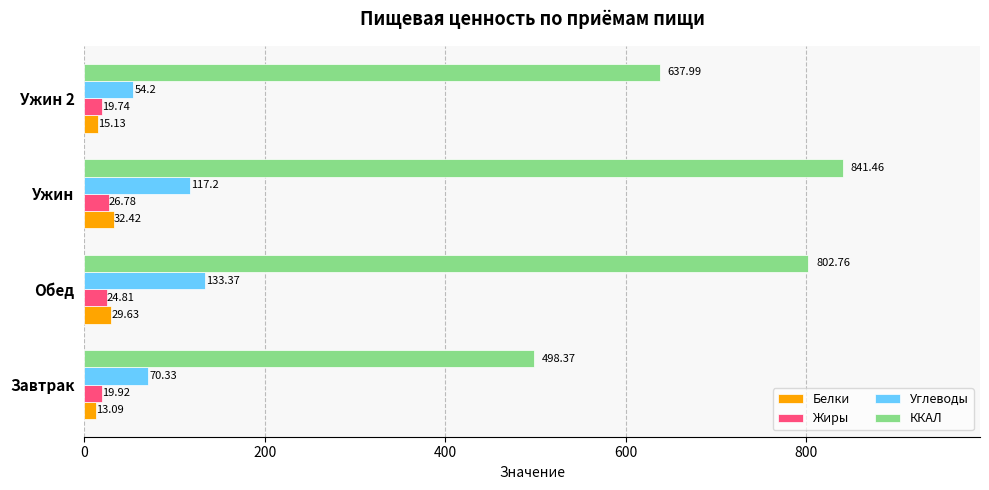

Which category has the highest value across all series?

Ужин